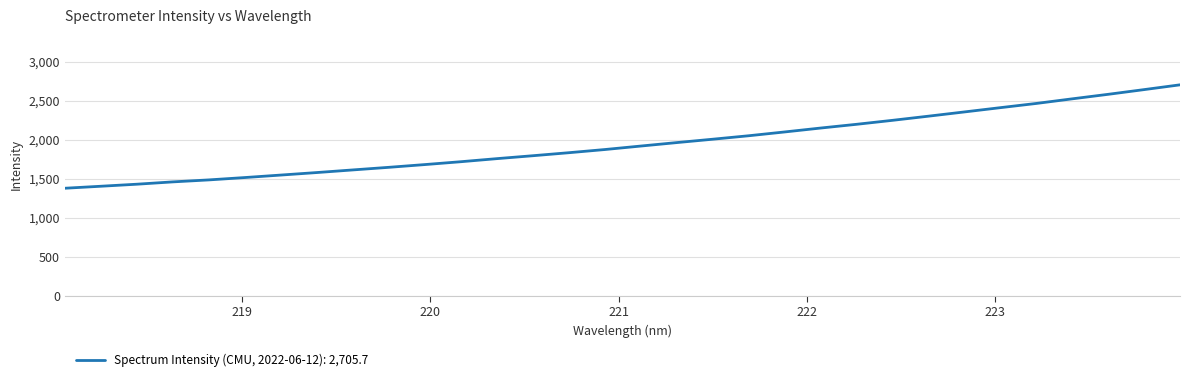

What is the maximum value shown in the chart?

2705.7